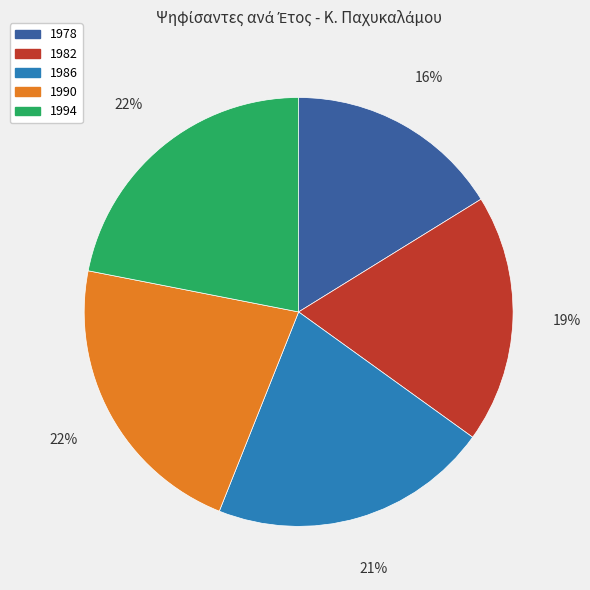

Which slice is the smallest?

1978